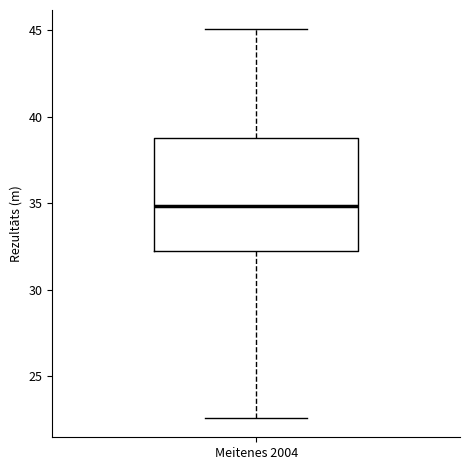

Transcribe this box plot: give where the median line is, the range the box spans, and where the two whiskers end, as read against the y-axis. The values are not printed on the chart, so give them approximately, as read against the axis.

median 35.0, box 32.5 to 39.0, whiskers 22.5 to 45.0